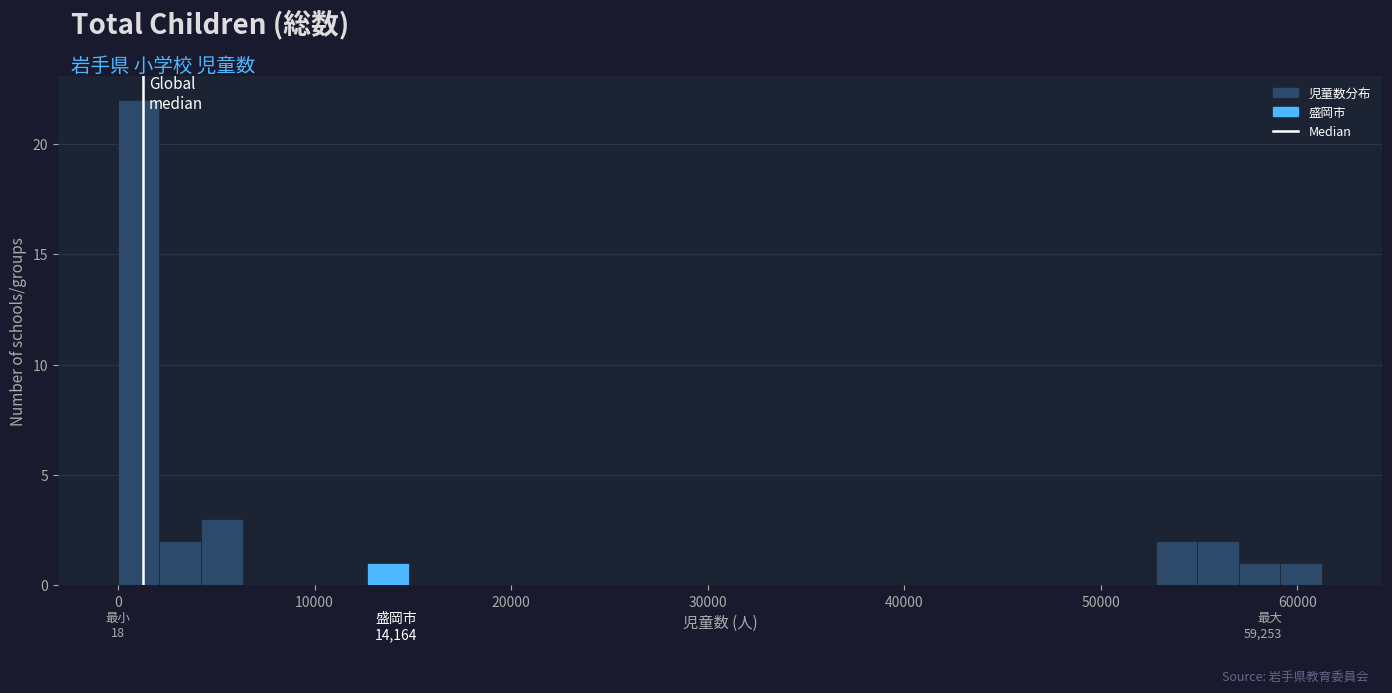

Around what value on the x-axis is the tallest bar? Give the approximate position of its centre, as read against the axis.

1000